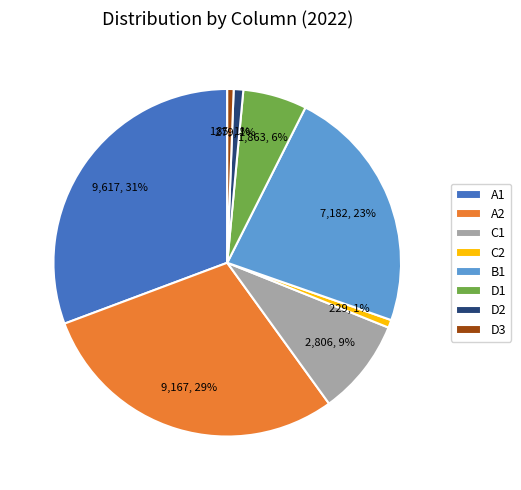

Is there any slice that represents more than half of the pie?

No